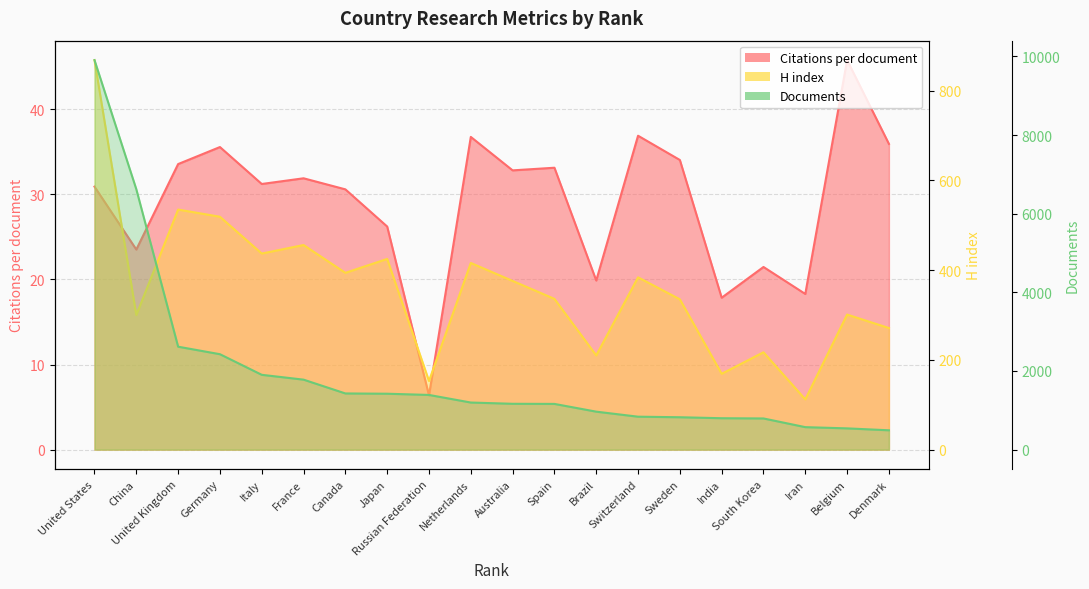

What is the minimum value shown in the chart?

6.4